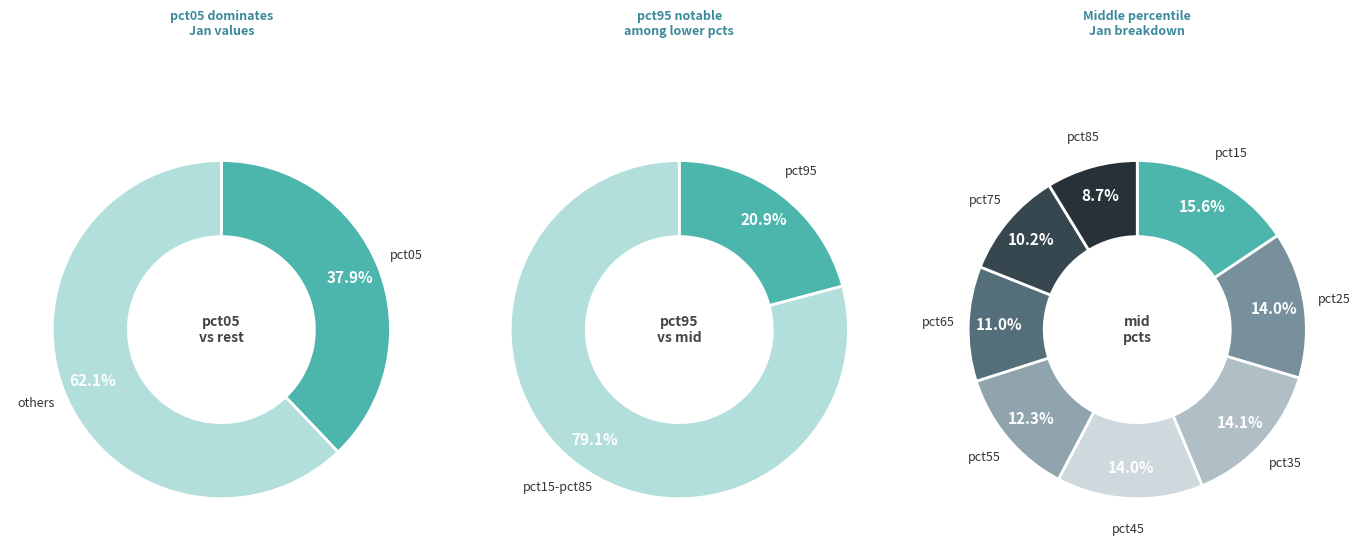

Is the sum of pct55 and pct85 greater than half?

No